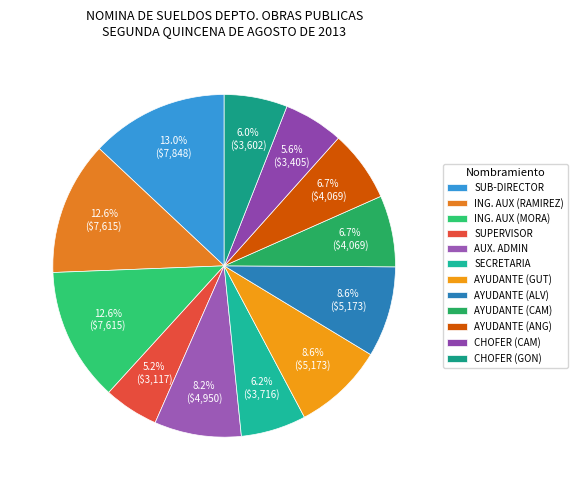

Does any single category account for the majority?

No